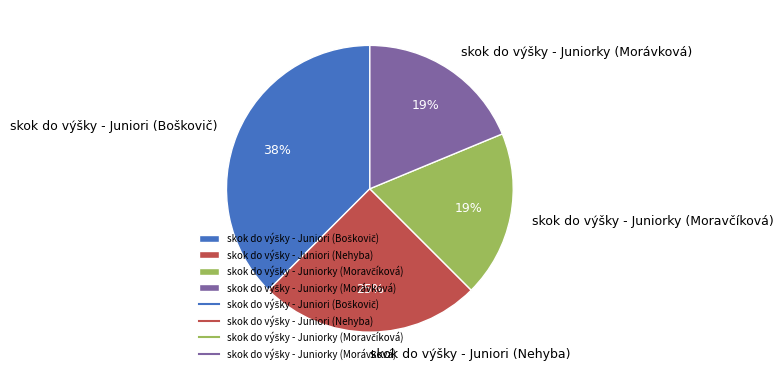

Does any single category account for the majority?

No